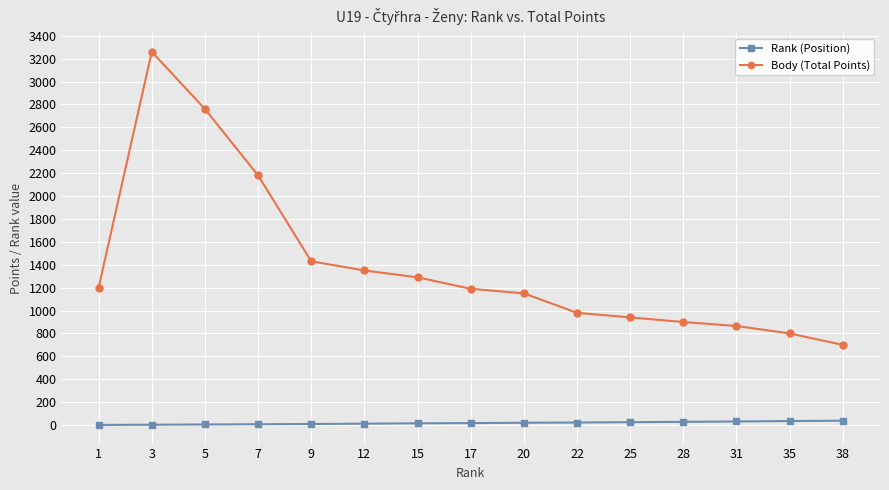

Is the value of Body (Total Points) at 20 greater than the value of Rank (Position) at 35?

Yes